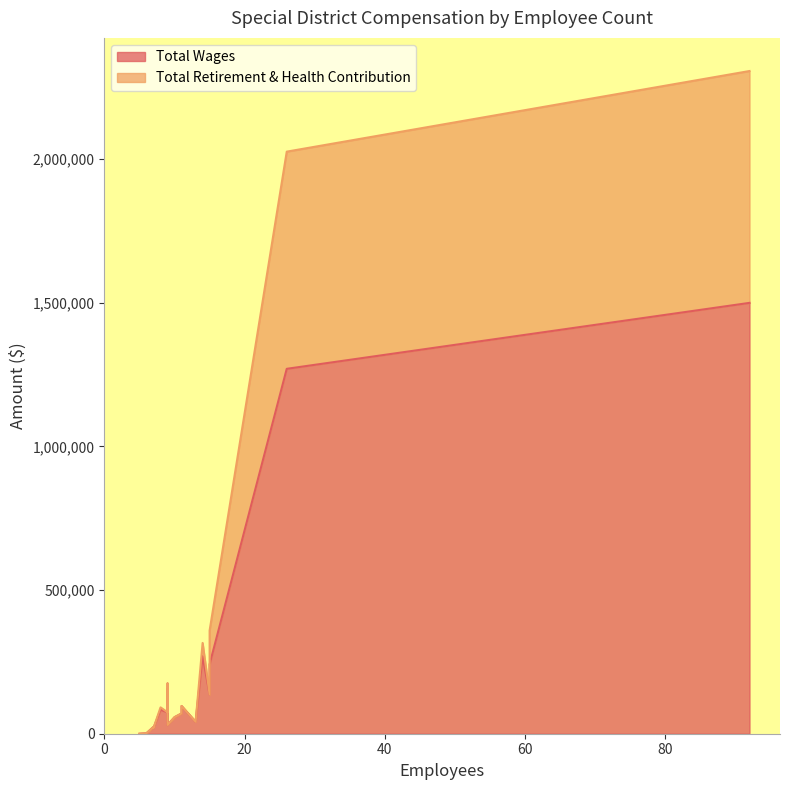

Rank the series at 15 from highest to lowest value.

Total Wages, Total Retirement & Health Contribution